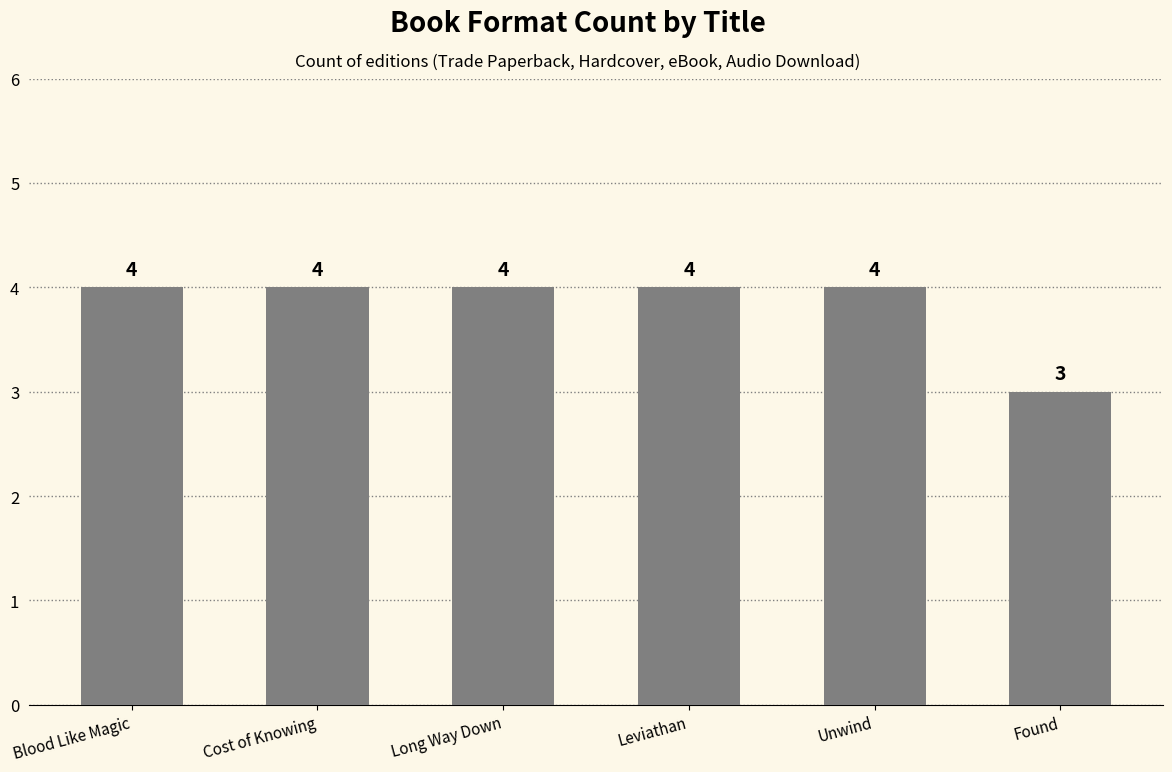

How many bars are there in total?

6